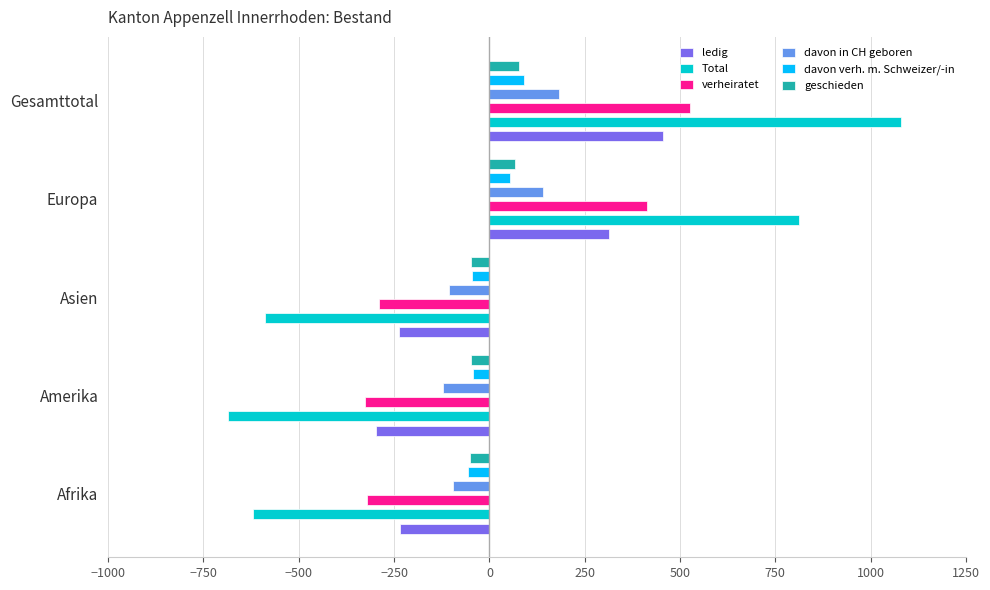

Which series has the largest total across all categories?

Total